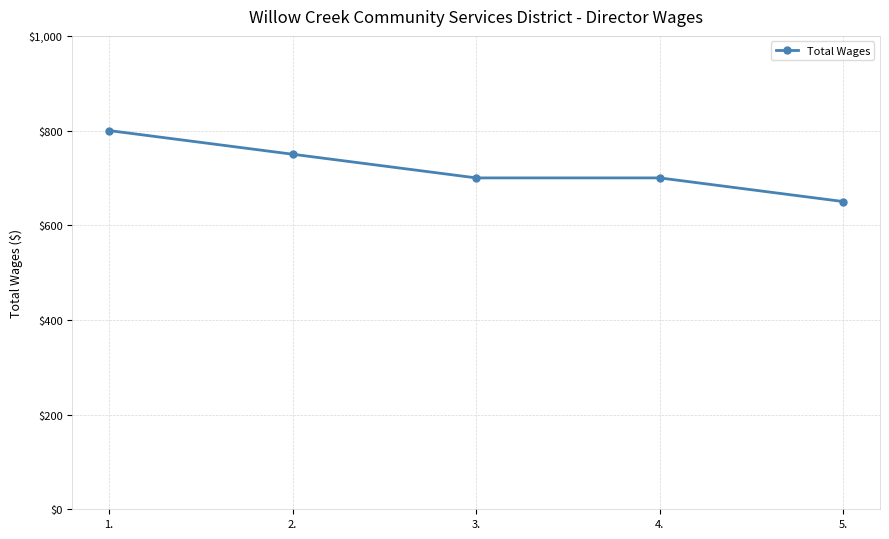

Reading left to right, extract all data points from this chart.

800	750	700	700	650